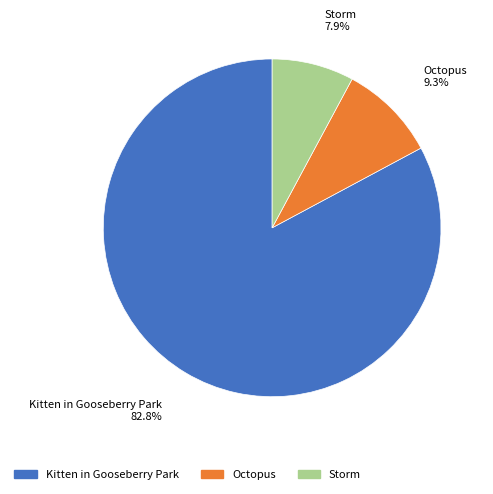

Which category has the biggest portion of the pie?

Kitten in Gooseberry Park